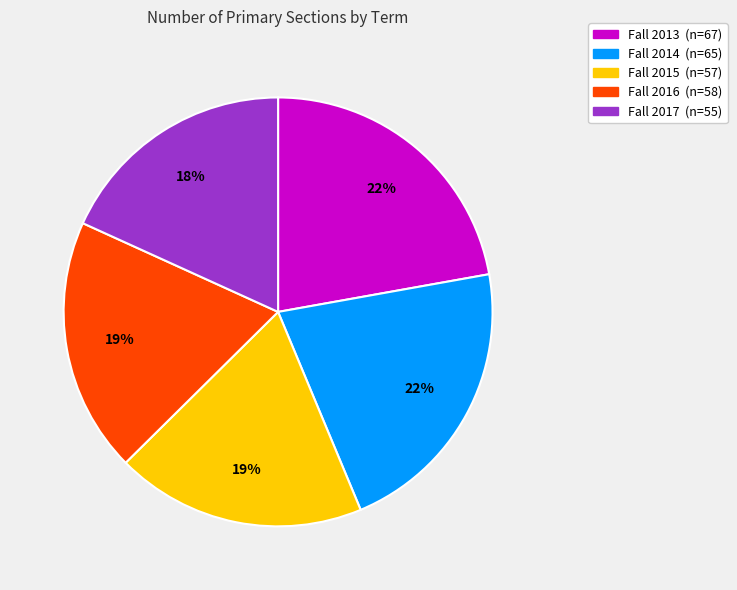

Which category has the smallest portion of the pie?

Fall 2017